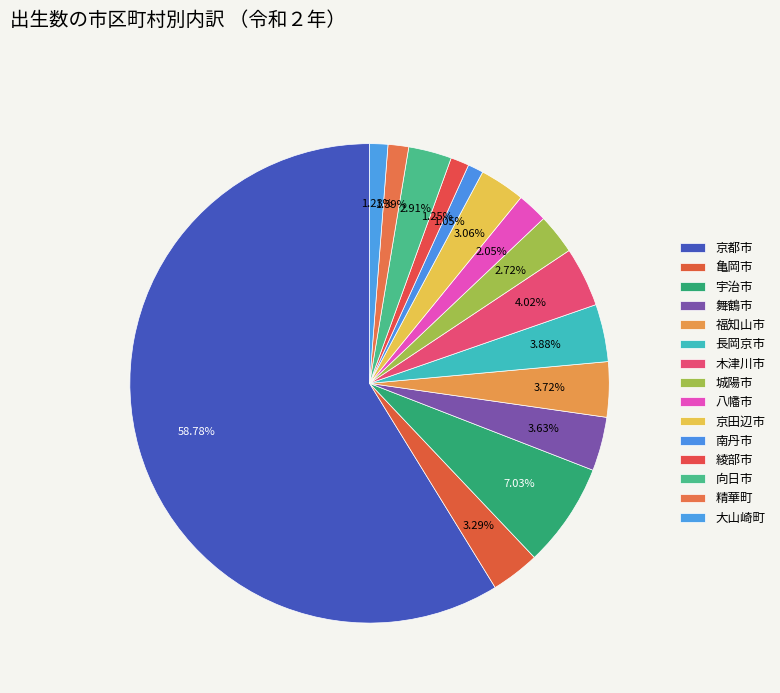

Count the number of slices in the pie.

15